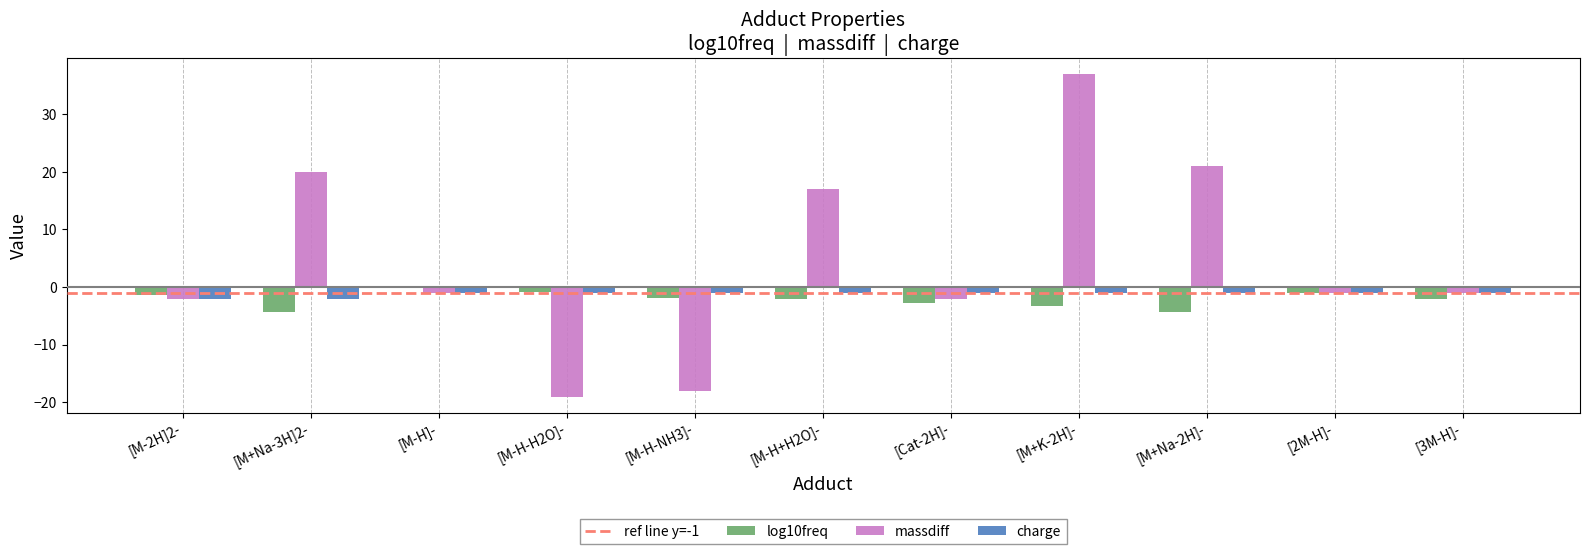

What is the maximum value shown in the chart?

36.9